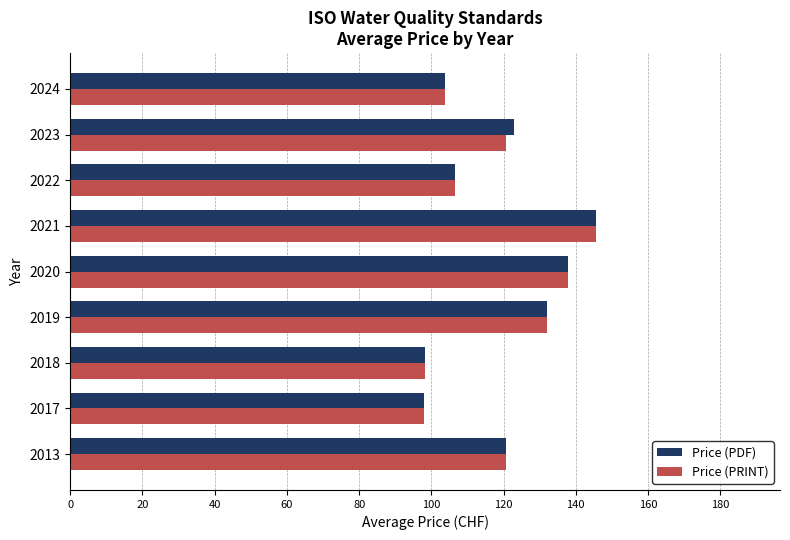

How many series are shown in this chart?

2